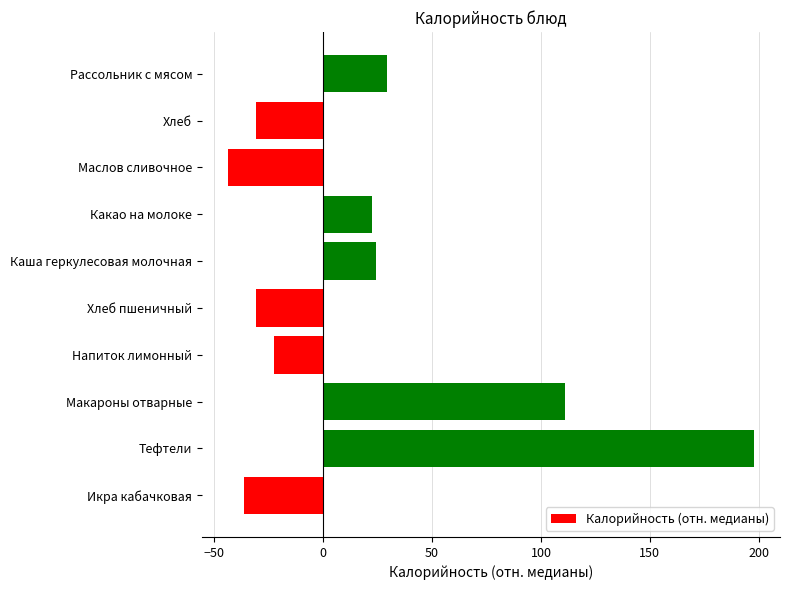

What is the change in value from Тефтели to Напиток лимонный?

-220.3